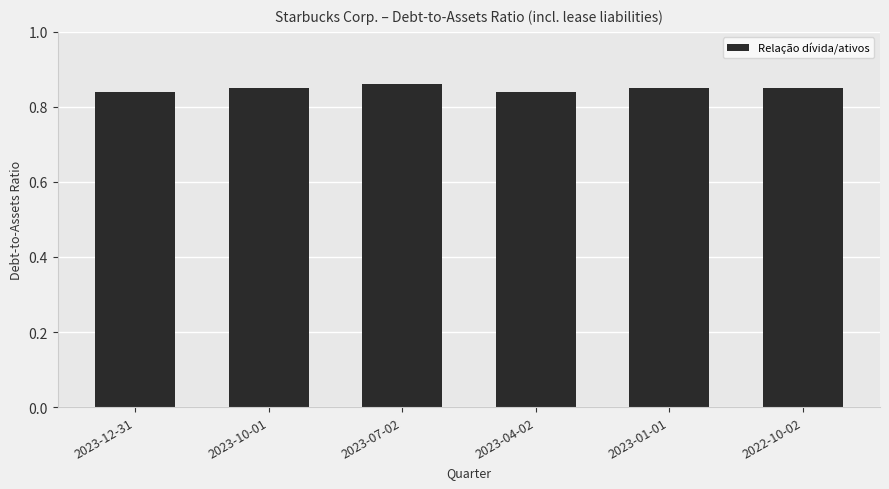

What is the sum of the values at 2022-10-02 and 2023-07-02?

1.7